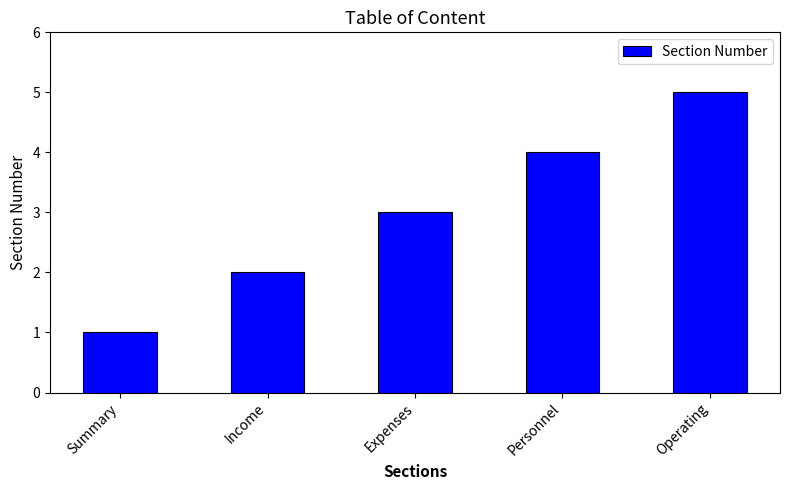

How many data points does each series have?

5